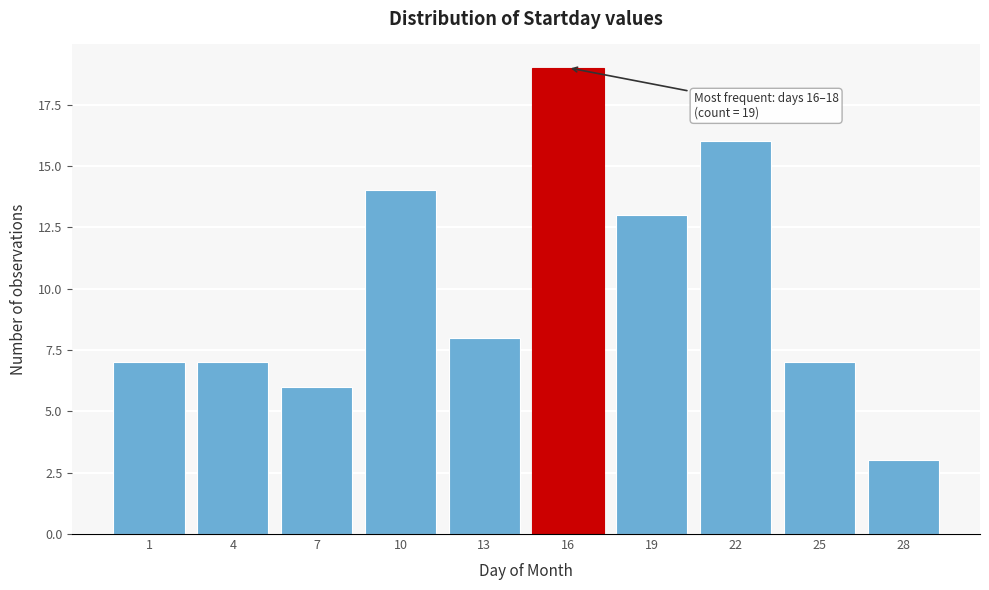

Reading left to right, extract all data points from this chart.

1=7	4=7	7=6	10=14	13=8	16=19	19=13	22=16	25=7	28=3